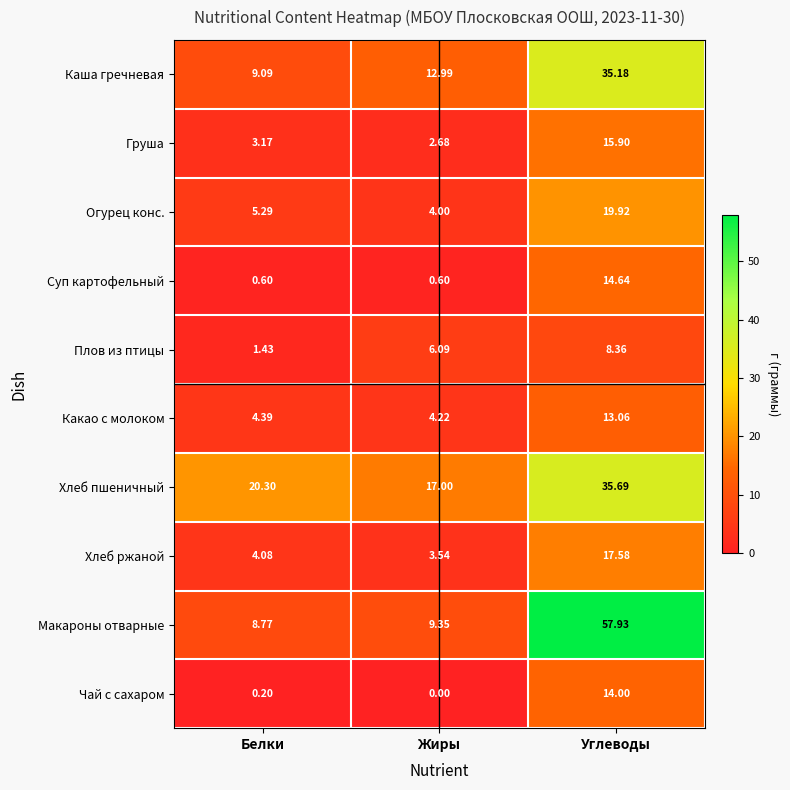

Rank the series by their maximum value, from lowest to highest.

Плов из птицы, Какао с молоком, Чай с сахаром, Суп картофельный, Груша, Хлеб ржаной, Огурец конс., Каша гречневая, Хлеб пшеничный, Макароны отварные